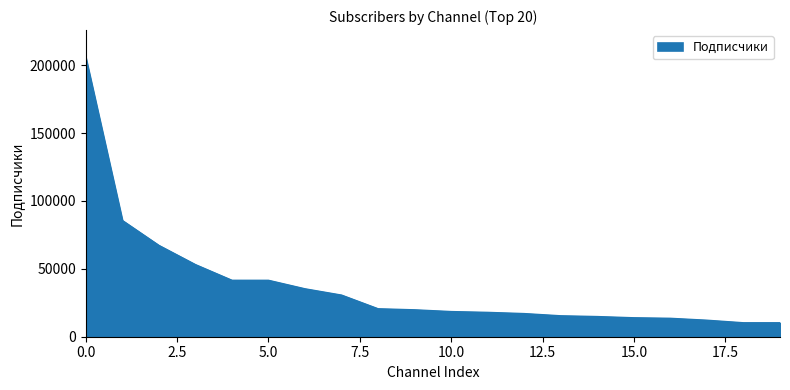

What is the smallest value displayed?

10164